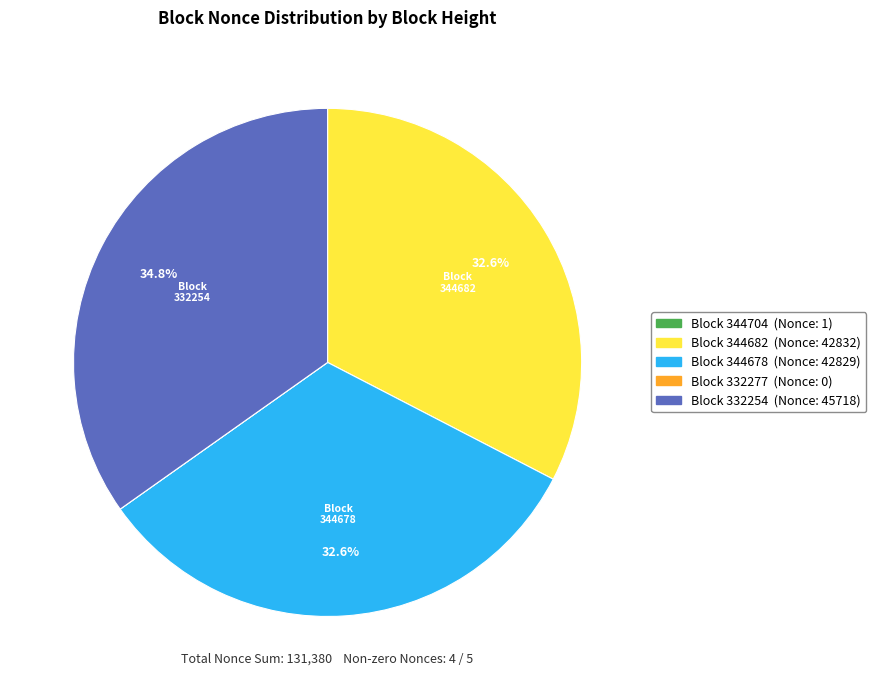

To the nearest percent, what is the difference between the largest and smallest slice percentages?

35%